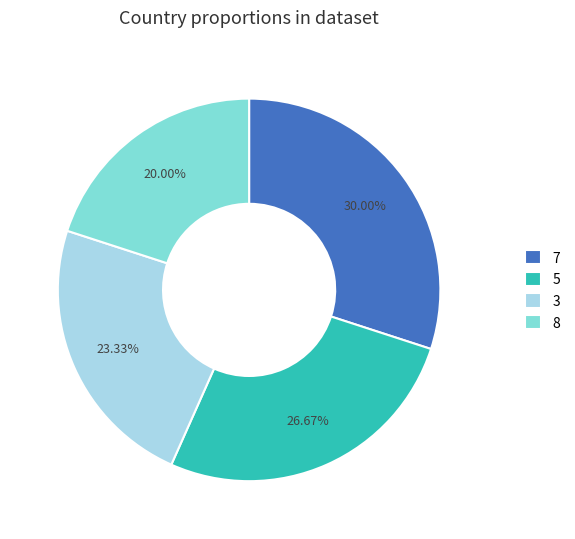

To the nearest percent, what is the average slice percentage?

25%